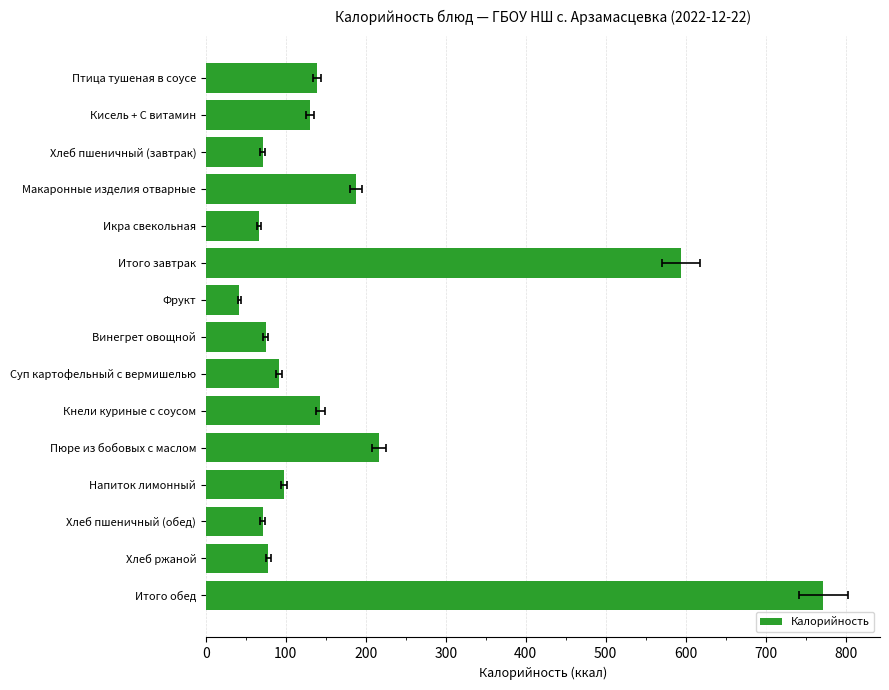

What value does the data have at Хлеб ржаной?

78